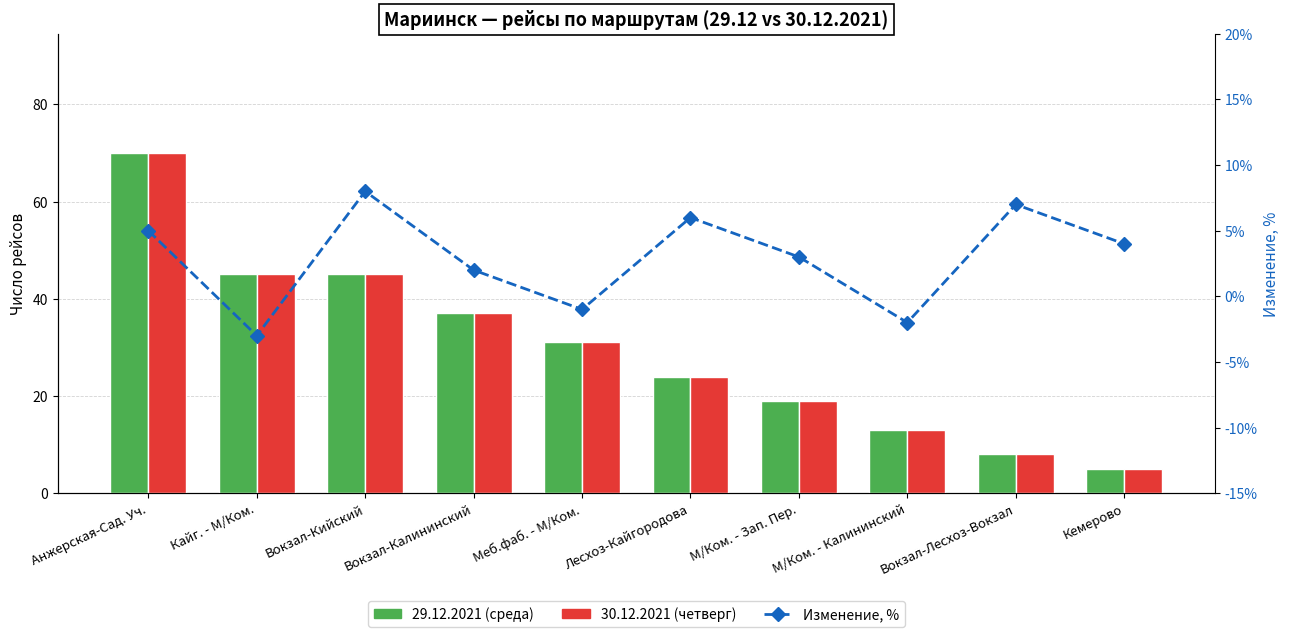

Which label corresponds to the largest value in the chart?

Анжерская-Сад. Уч.